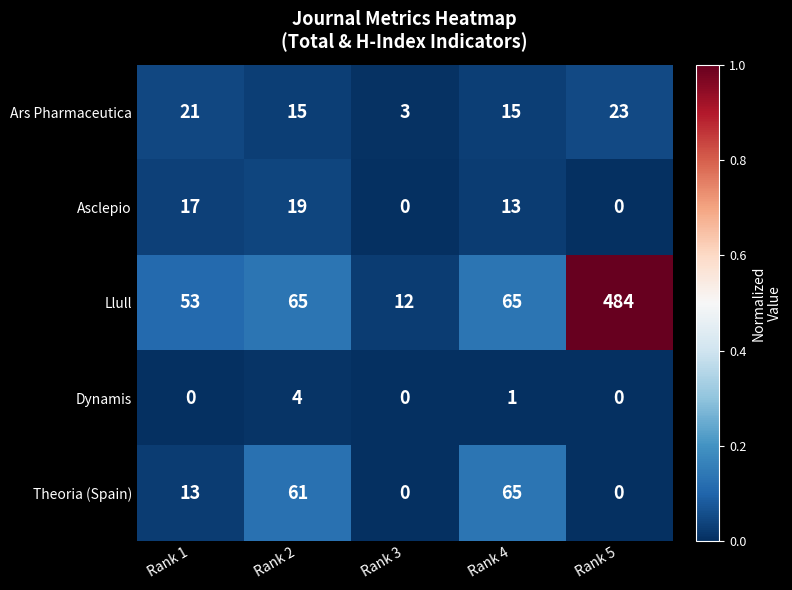

Which category has the highest value across all series?

Rank 5